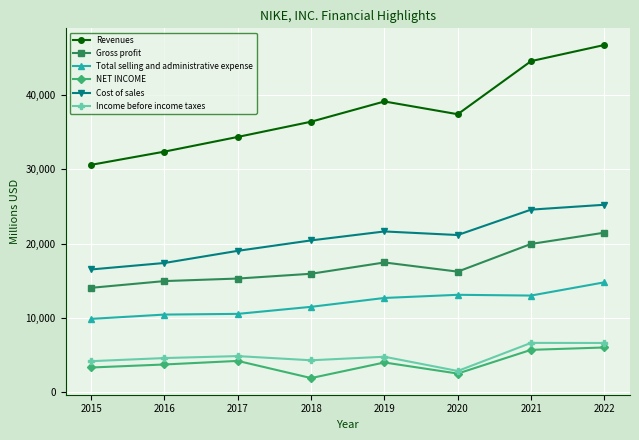

What is the value of the Revenues point at the 1st from the left?

30601